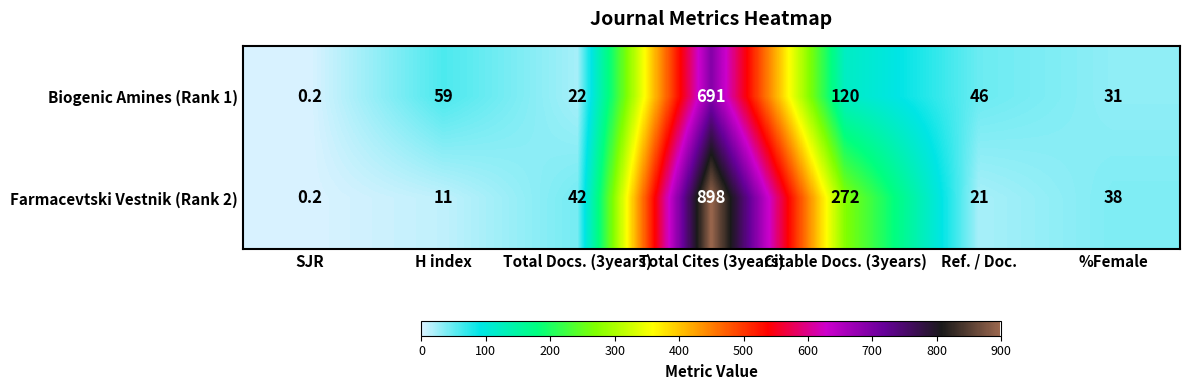

What is the maximum value for Biogenic Amines (Rank 1)?

691.0